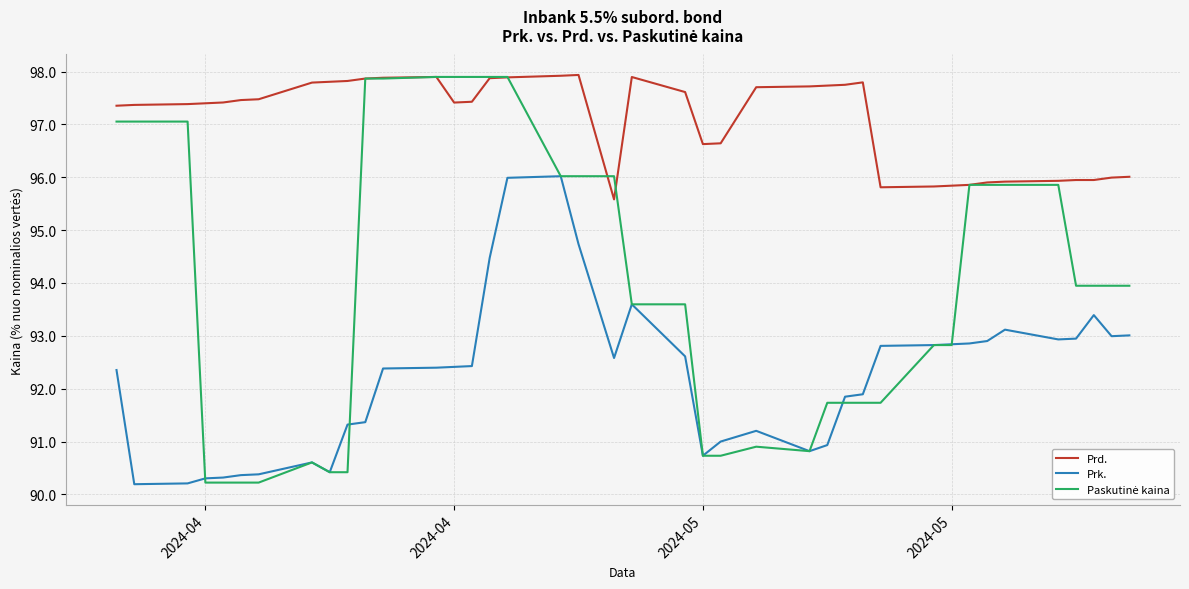

Which series has the largest total across all categories?

Prd.